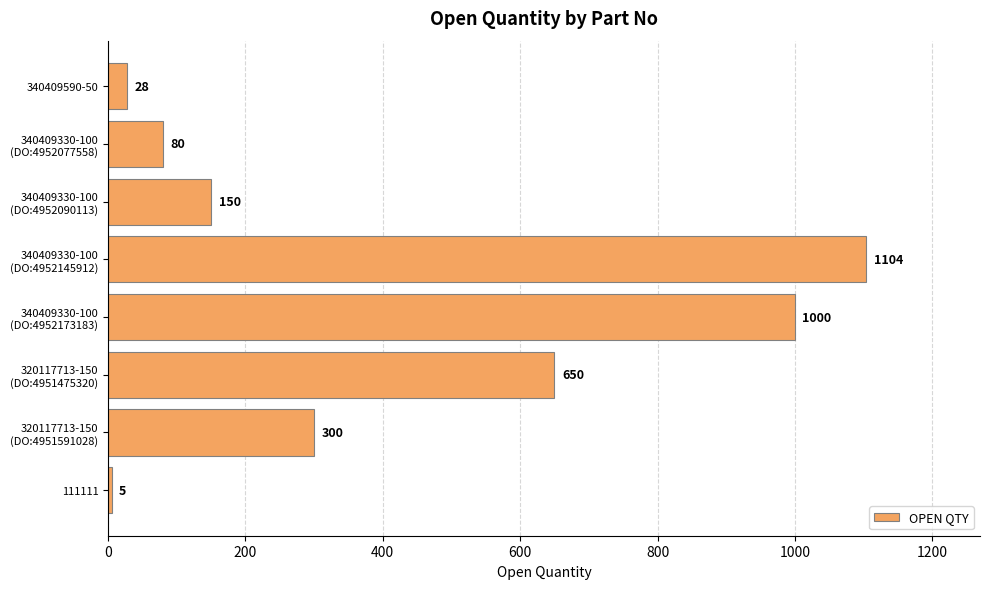

At which category does the chart reach its minimum across all series?

111111